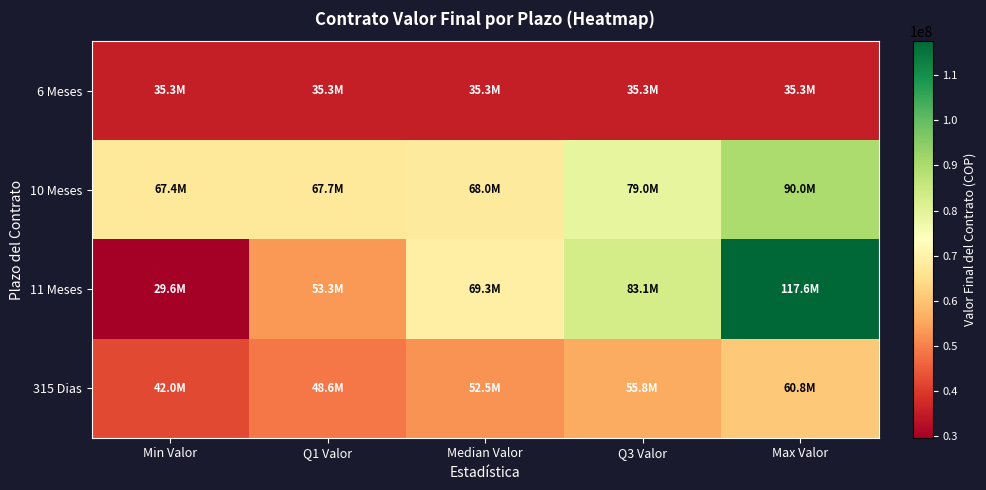

List the series in order of their peak value, highest first.

11 Meses, 10 Meses, 315 Dias, 6 Meses